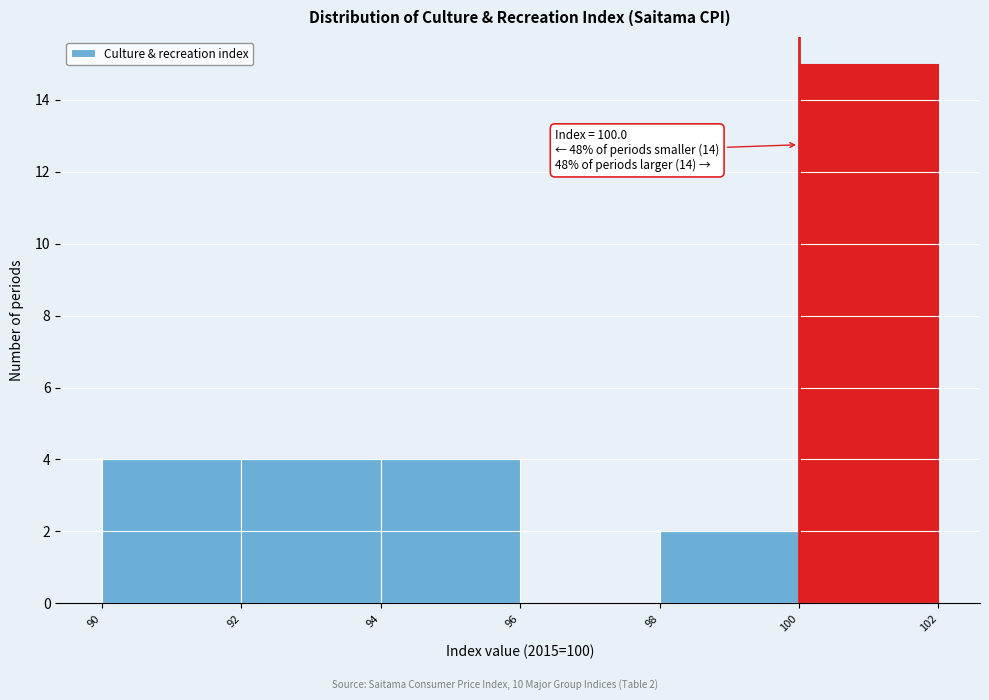

Over which range of the x-axis is the bar tallest?

100 to 102